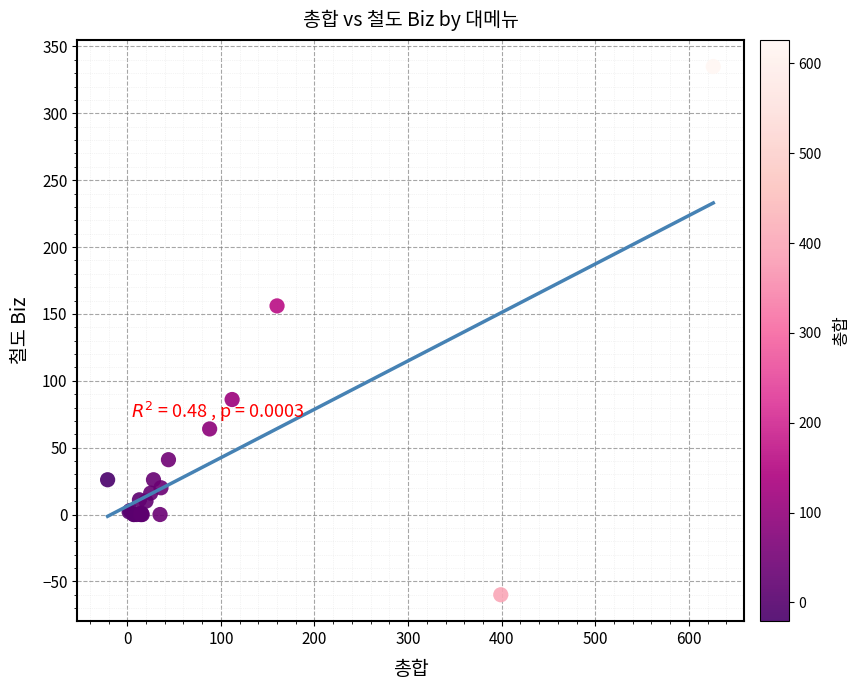

What Y value in the scatter plot is closest to 137?

156